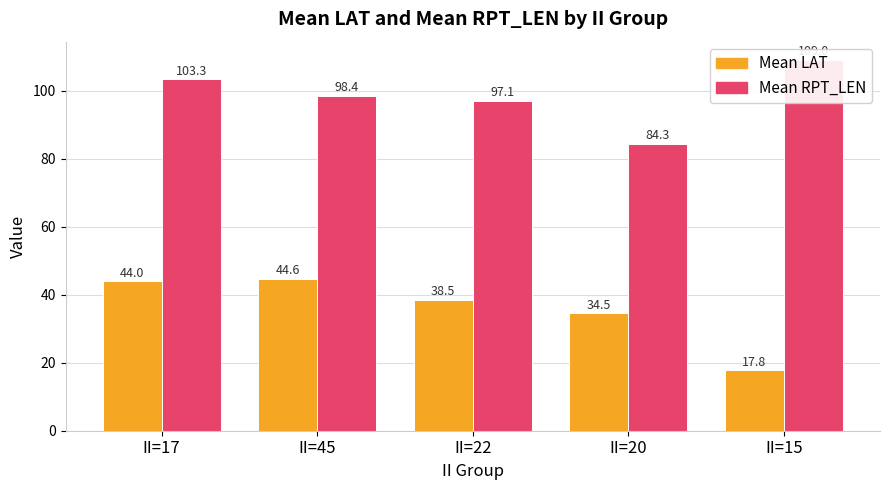

What is the value of the Mean RPT_LEN bar at the 2nd from the left?

98.4